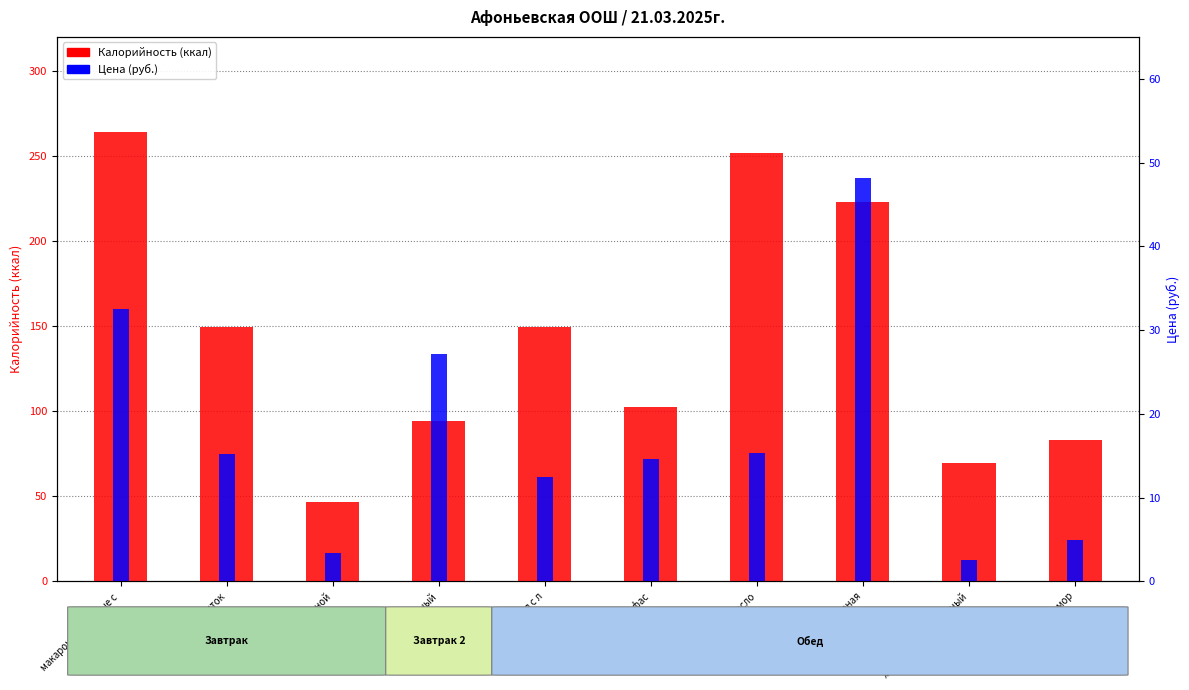

Reading left to right, extract all data points from this chart.

Калорийность: макароны отварные с =264.0	кофейный напиток=149.3	батон нарезной=46.9	фрукт порционный=94.5	капуста квашеная с л=149.7	борщ сибирский с фас=102.4	рис отварной с масло=251.8	птица запеченая=223.0	хлеб ржано-пшеничный=69.6	компот из ягод замор=83.3
Цена (руб.): макароны отварные с =32.5	кофейный напиток=15.2	батон нарезной=3.4	фрукт порционный=27.2	капуста квашеная с л=12.5	борщ сибирский с фас=14.6	рис отварной с масло=15.3	птица запеченая=48.1	хлеб ржано-пшеничный=2.6	компот из ягод замор=4.9